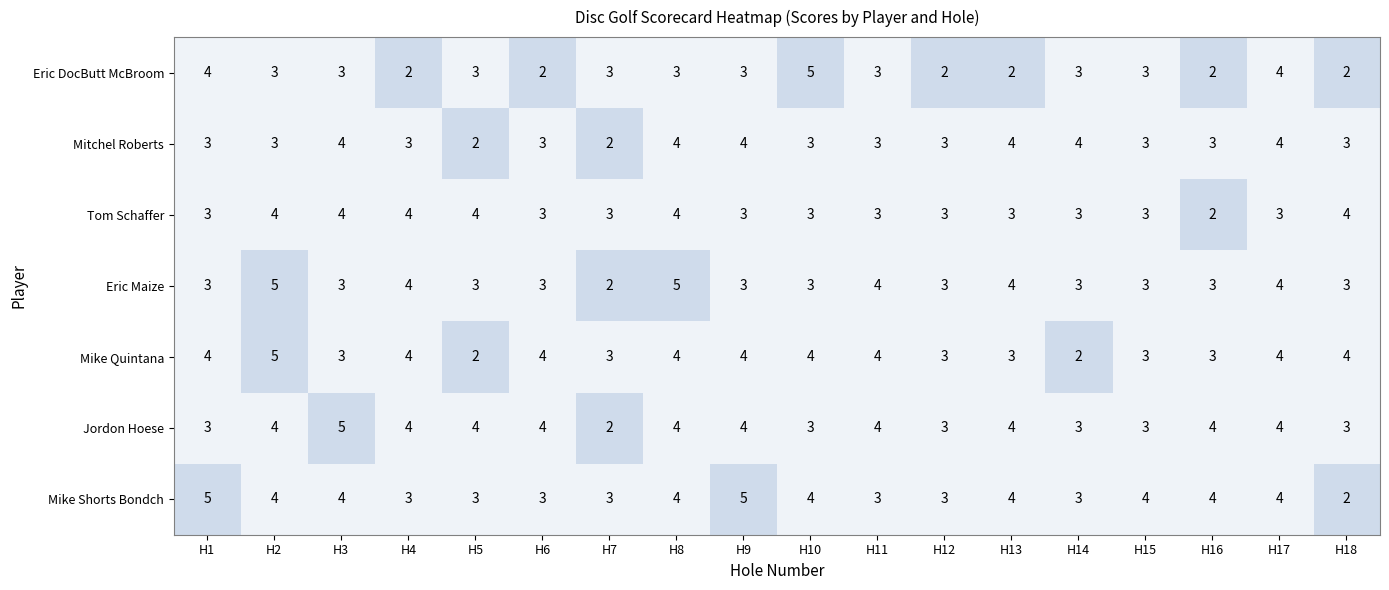

How many Jordon Hoese values are between 3 and 4?

16